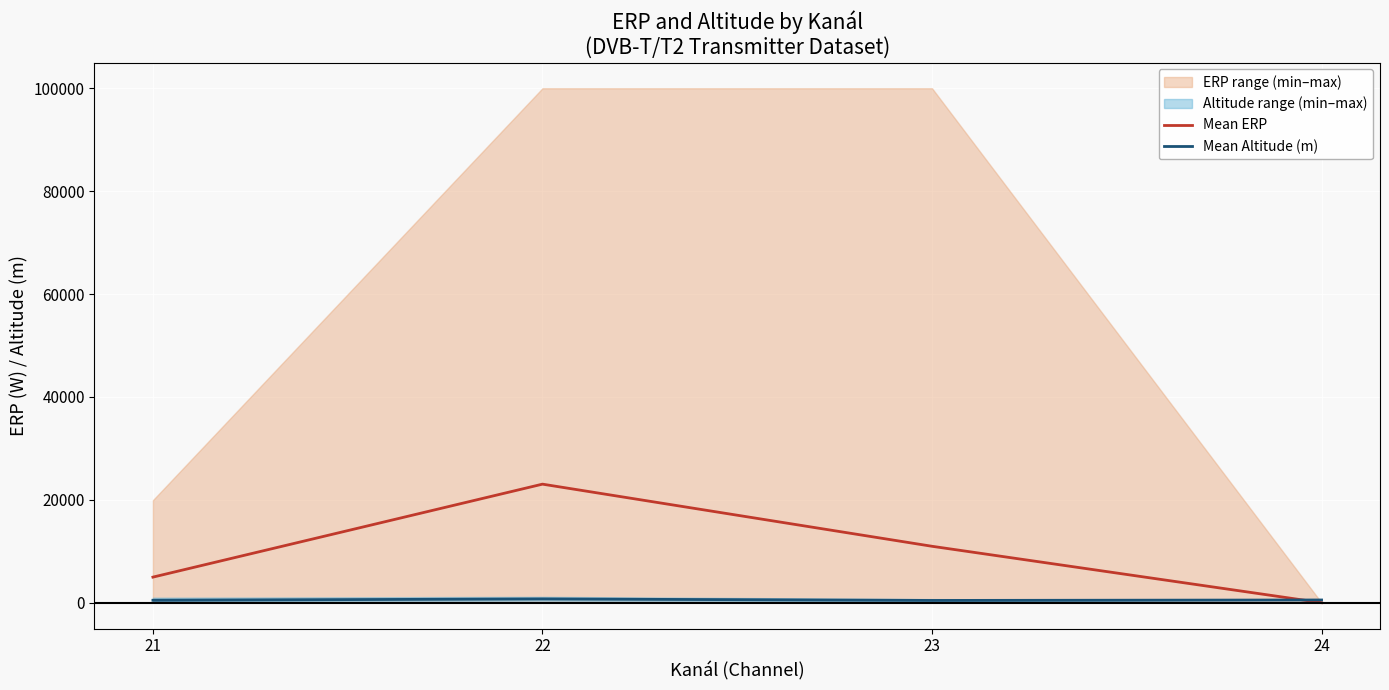

The Mean ERP series shows 25.0 at 24. True or false?

True